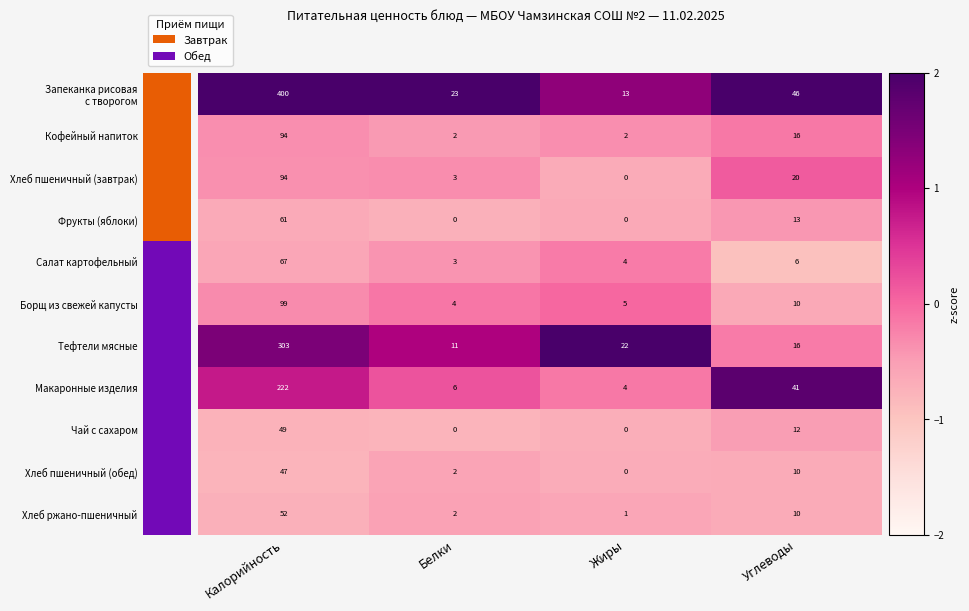

What is the difference between the highest and lowest values at Калорийность?

353